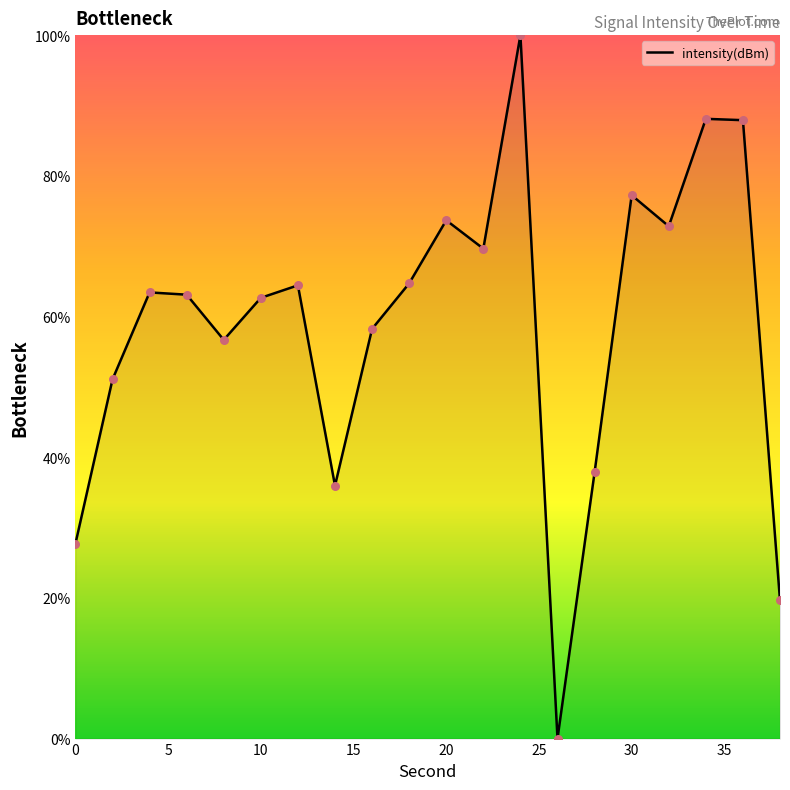

What is the difference between the maximum and minimum values?

100.0